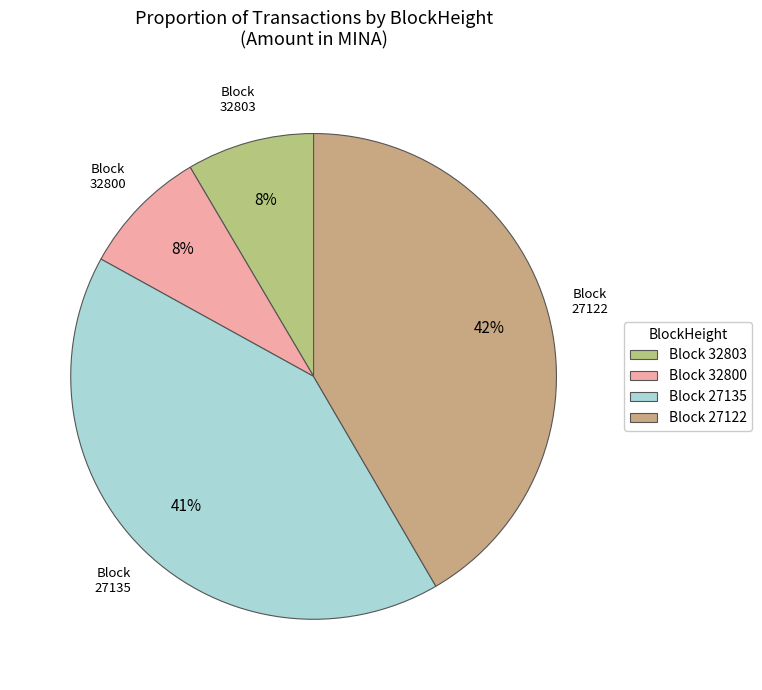

What percentage is the Block 27122 slice, to the nearest percent?

42%